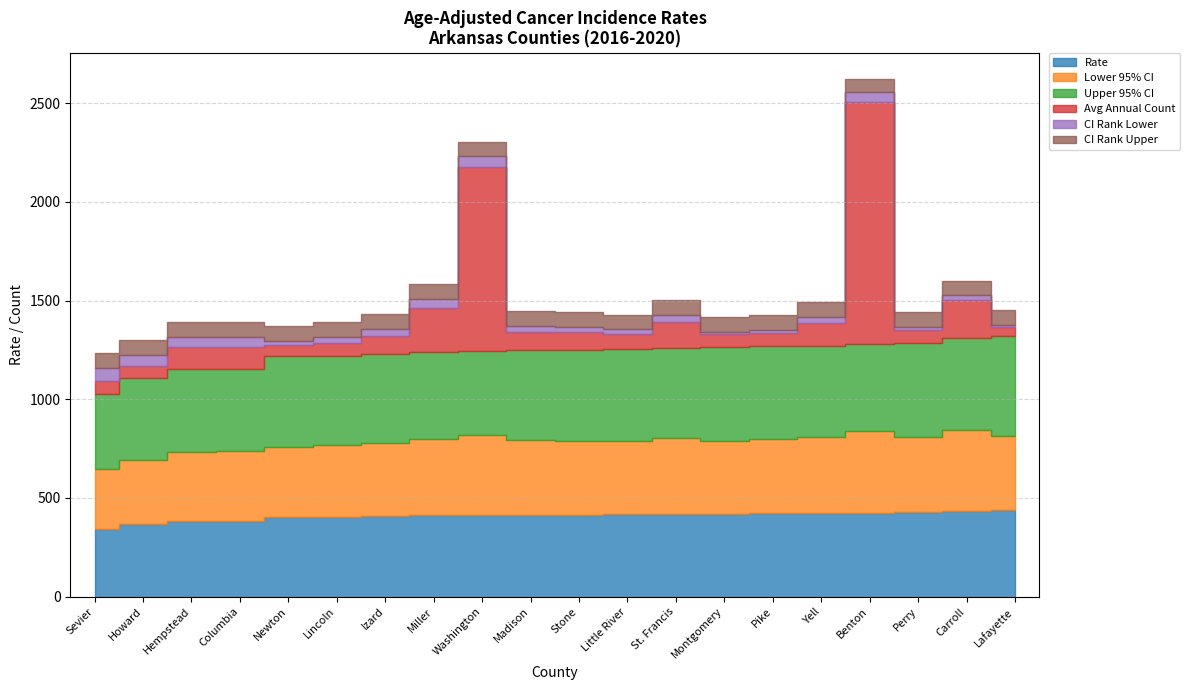

At how many categories does at least one series exceed 548?

2